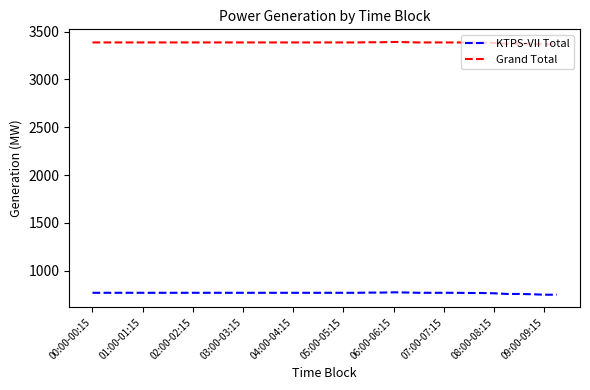

List the series in order of their peak value, lowest first.

KTPS-VII Total, Grand Total